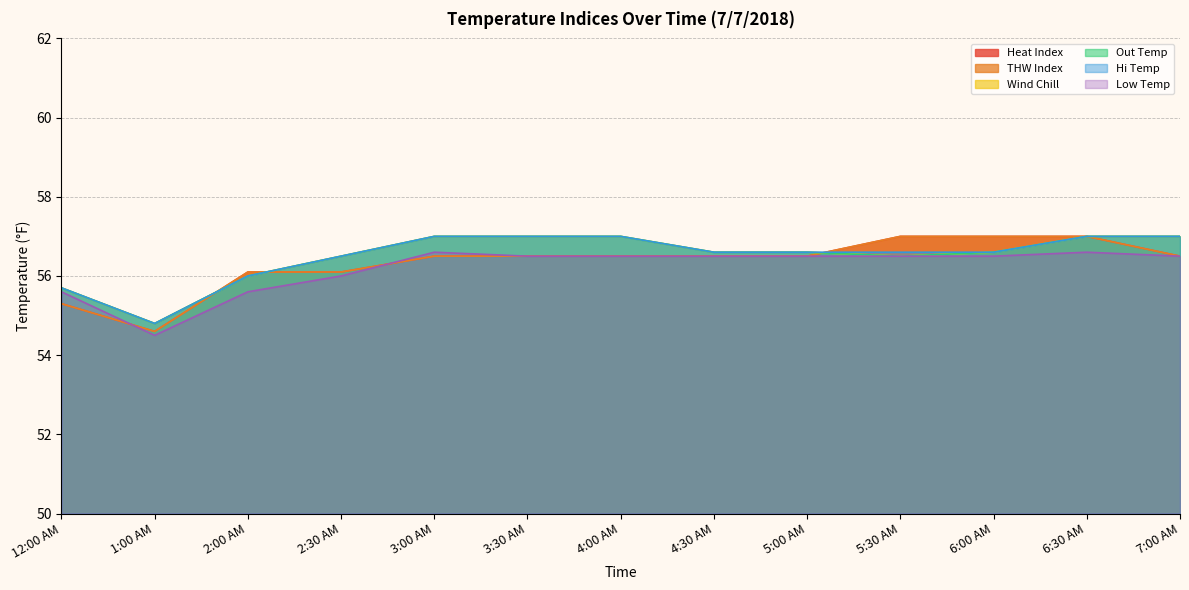

What position from the right is 5:30 AM?

4